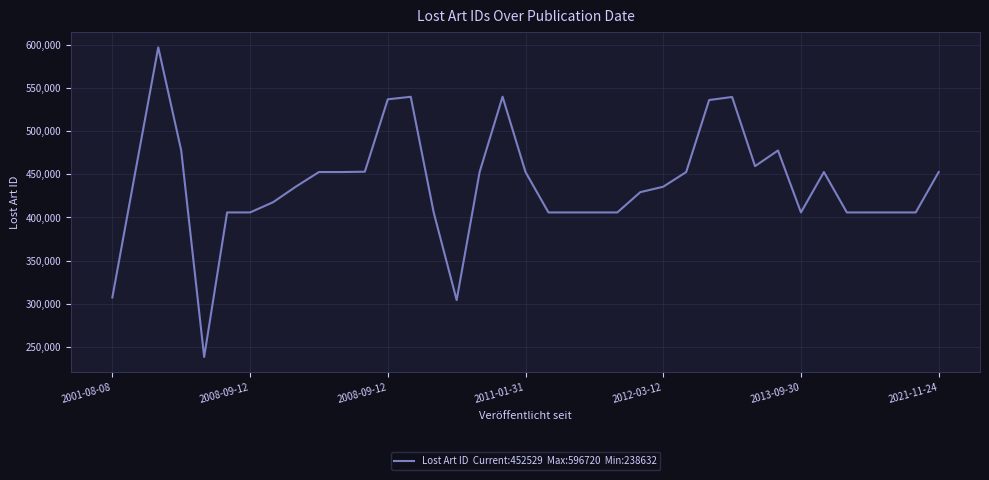

True or false: the data has more than 0 interior local peaks.

True